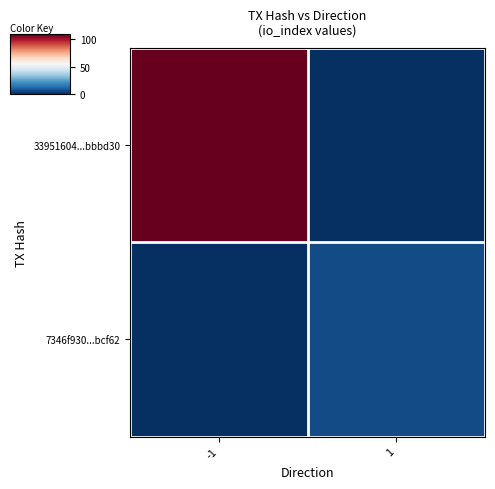

Which series has the largest total across all categories?

33951604...bbbd30